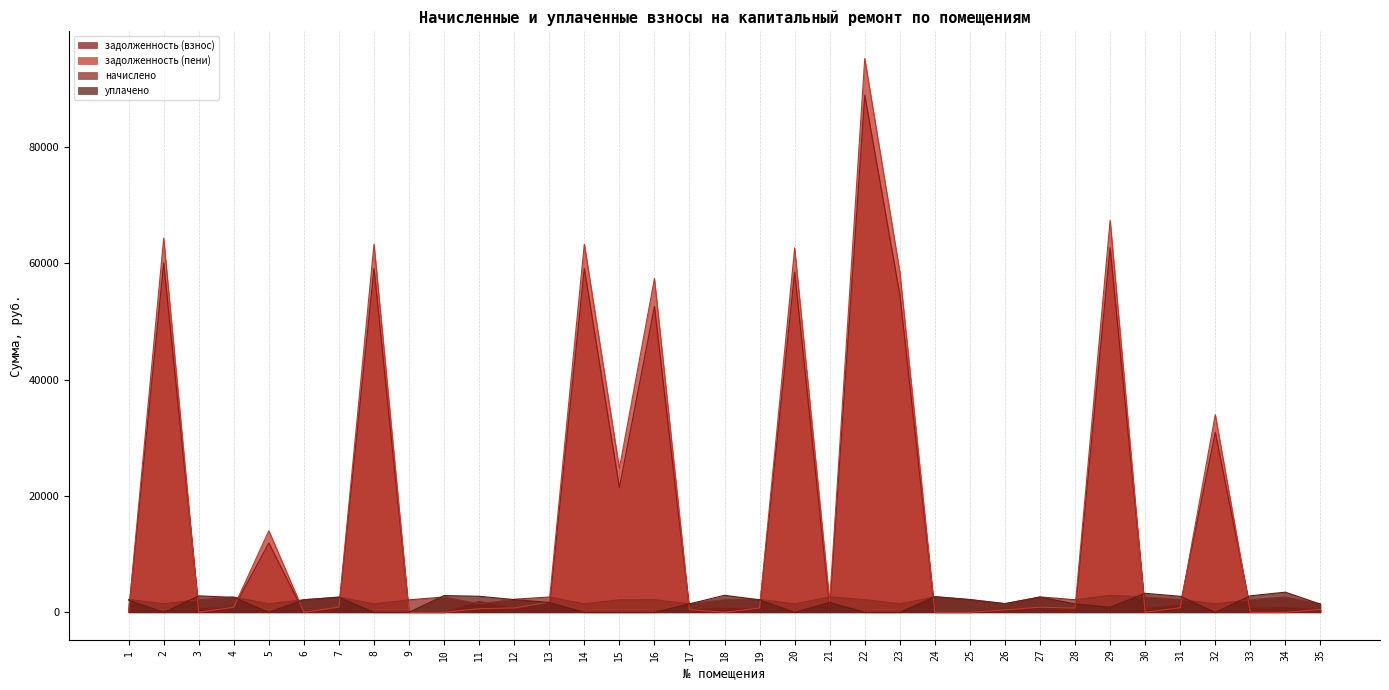

Between 17 and 18, which series saw the biggest shift?

уплачено